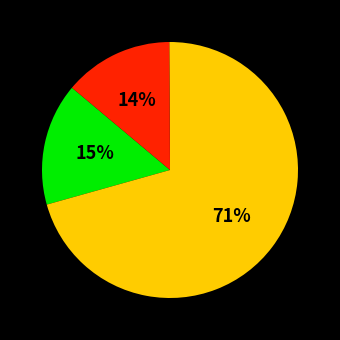

Is there any slice that represents more than half of the pie?

Yes